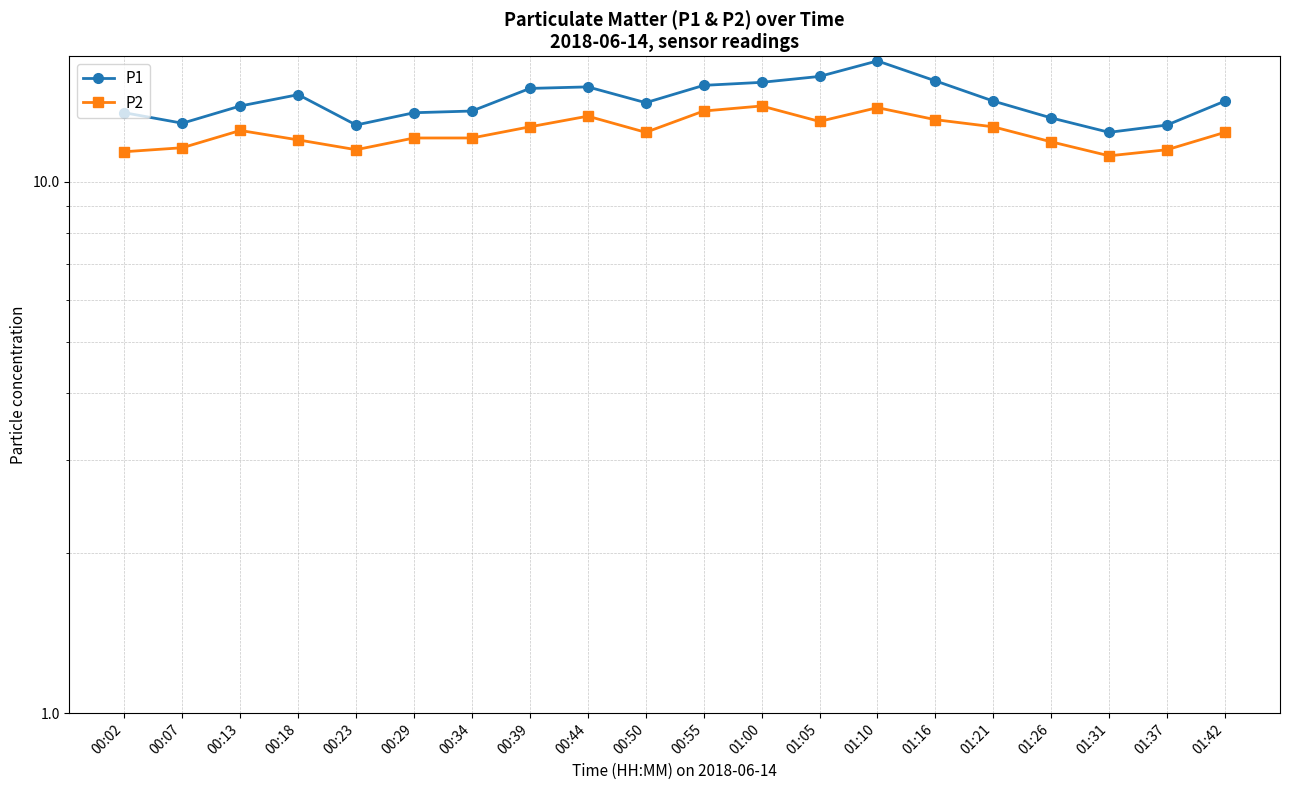

True or false: P1 and P2 cross at least once.

False